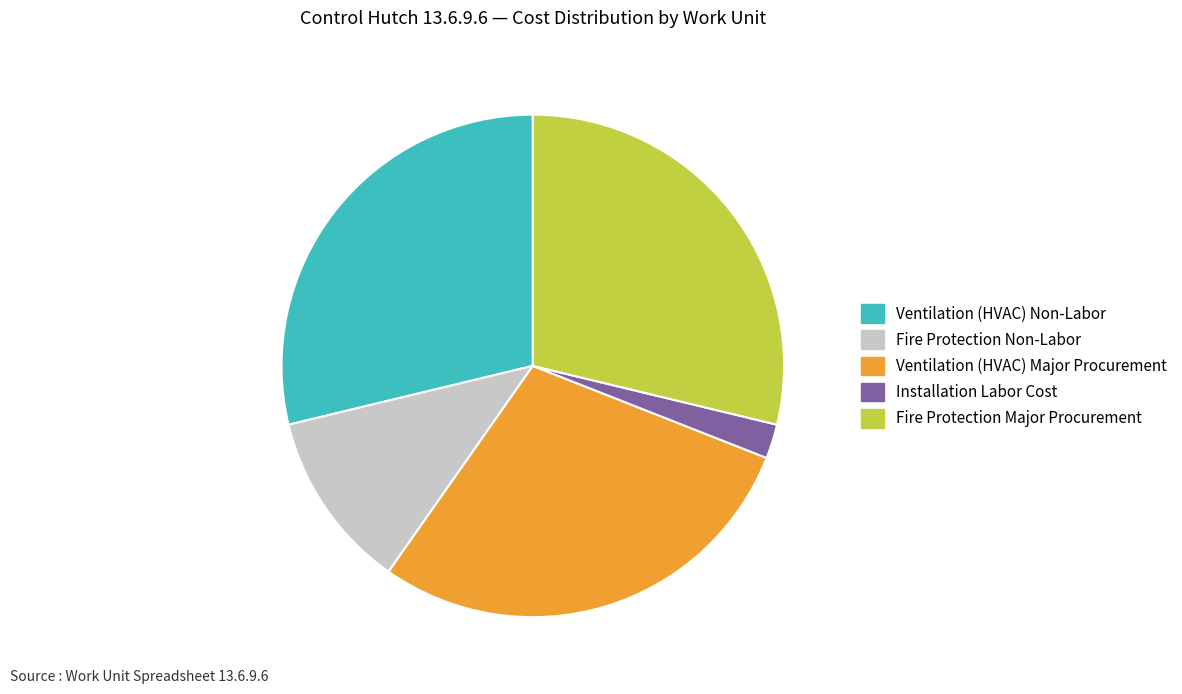

Does Fire Protection Non-Labor represent more than half of the total?

No